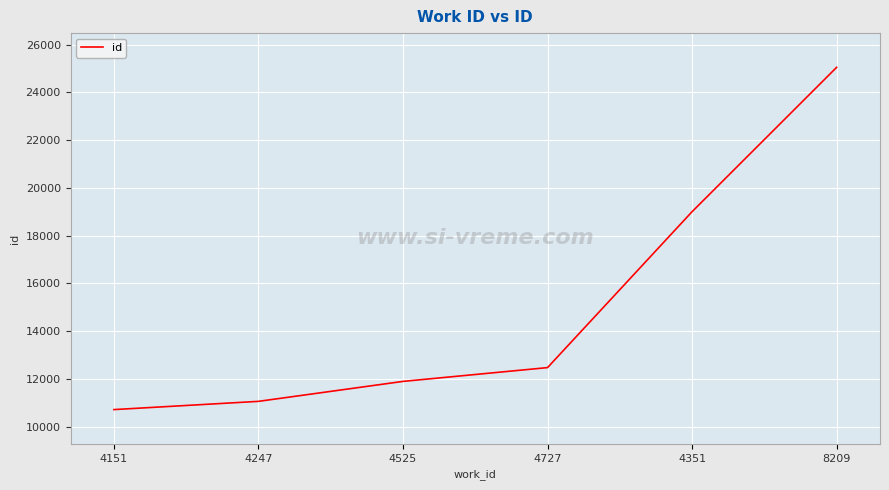

Which label corresponds to the smallest value in the chart?

4151